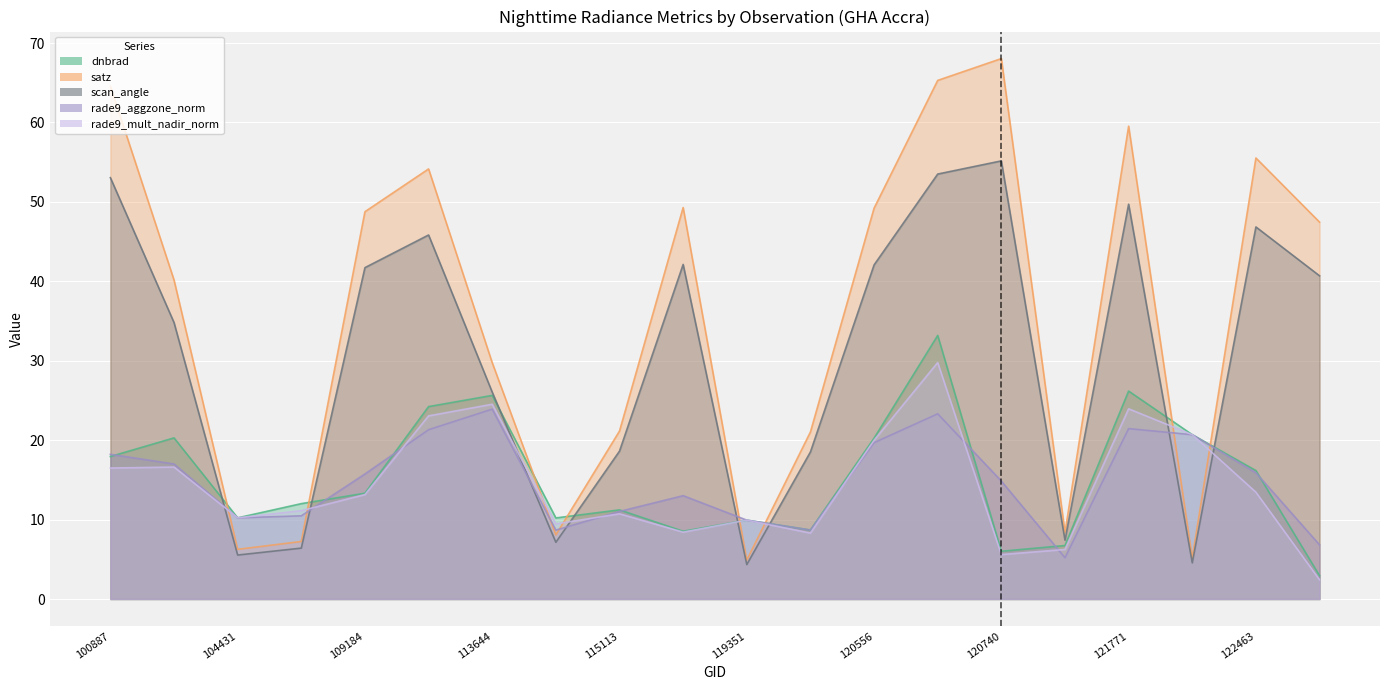

Reading right to left, extract all data points from this chart.

dnbrad: 2.9	16.2	20.7	26.2	6.7	6.0	33.2	20.3	8.7	9.9	8.5	11.2	10.2	25.6	24.2	13.3	12.0	10.2	20.3	17.9
satz: 47.5	55.5	5.1	59.5	8.4	68.0	65.3	49.2	21.0	4.9	49.3	21.1	8.1	29.8	54.2	48.8	7.2	6.3	40.2	64.6
scan_angle: 40.7	46.8	4.6	49.7	7.4	55.2	53.5	42.1	18.5	4.3	42.1	18.6	7.1	26.0	45.8	41.7	6.4	5.5	34.8	53.1
rade9_aggzone_norm: 6.8	15.9	20.7	21.5	5.2	14.9	23.3	19.7	8.7	9.9	13.0	11.0	8.7	23.9	21.3	15.7	10.5	10.2	17.0	18.2
rade9_mult_nadir_norm: 2.4	13.4	20.7	24.0	6.2	5.6	29.8	20.0	8.3	9.9	8.4	10.7	9.5	24.5	23.1	13.1	11.1	10.2	16.6	16.5